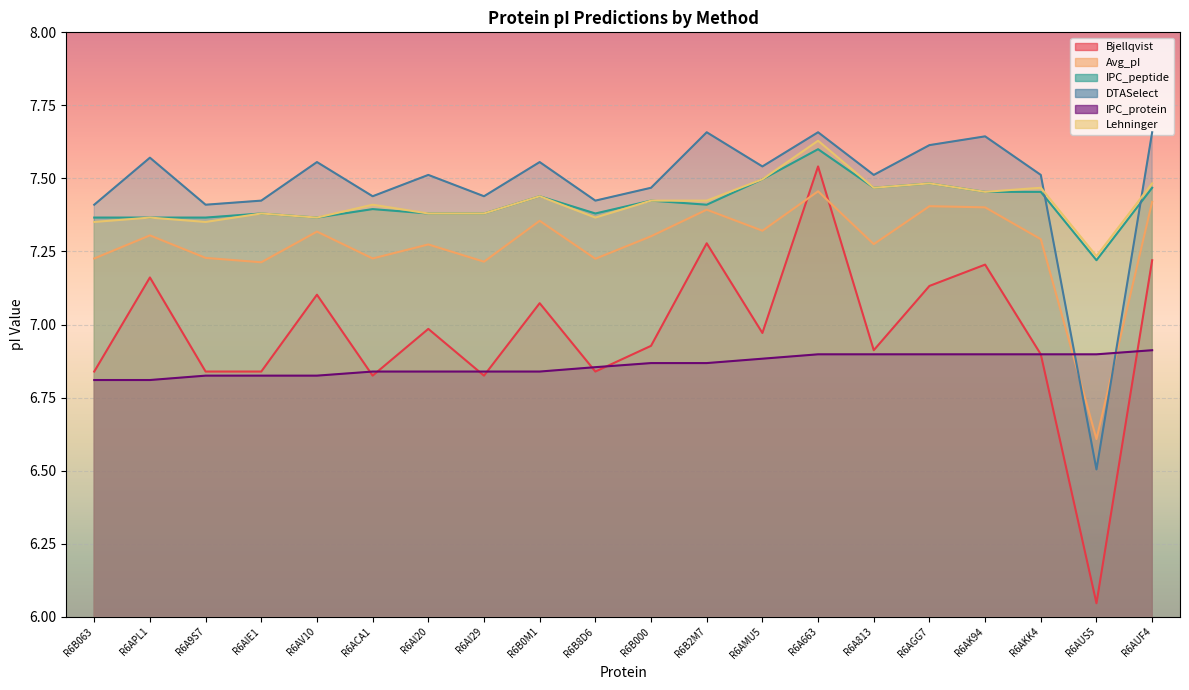

At which label does IPC_protein reach its peak?

R6AUF4